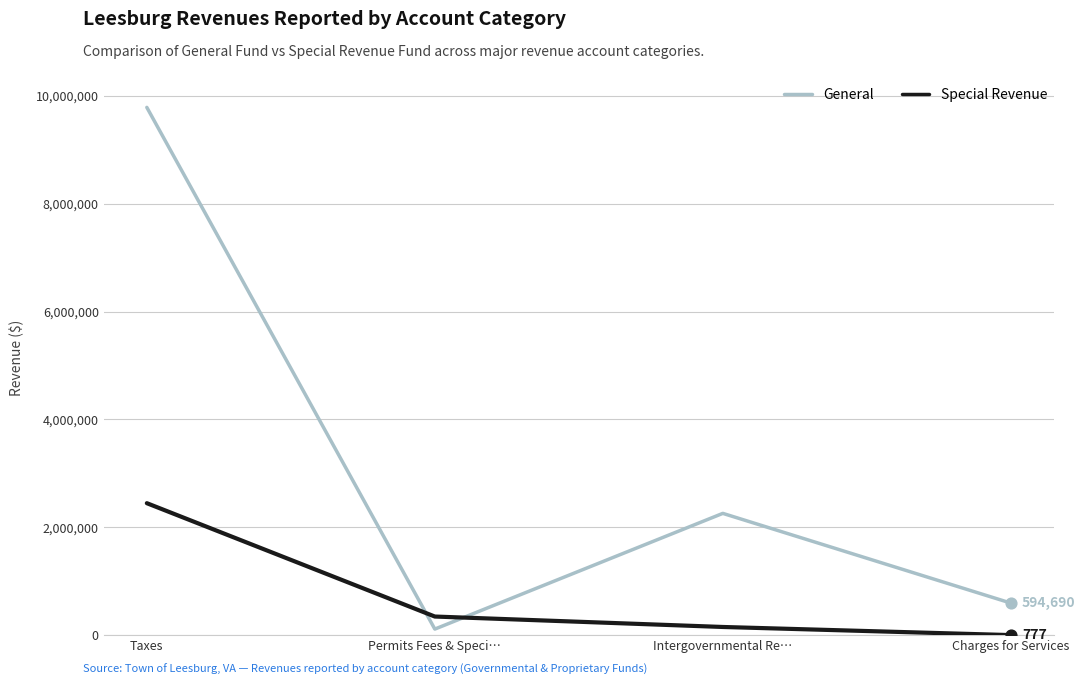

What are all the series names shown in the legend?

General, Special Revenue